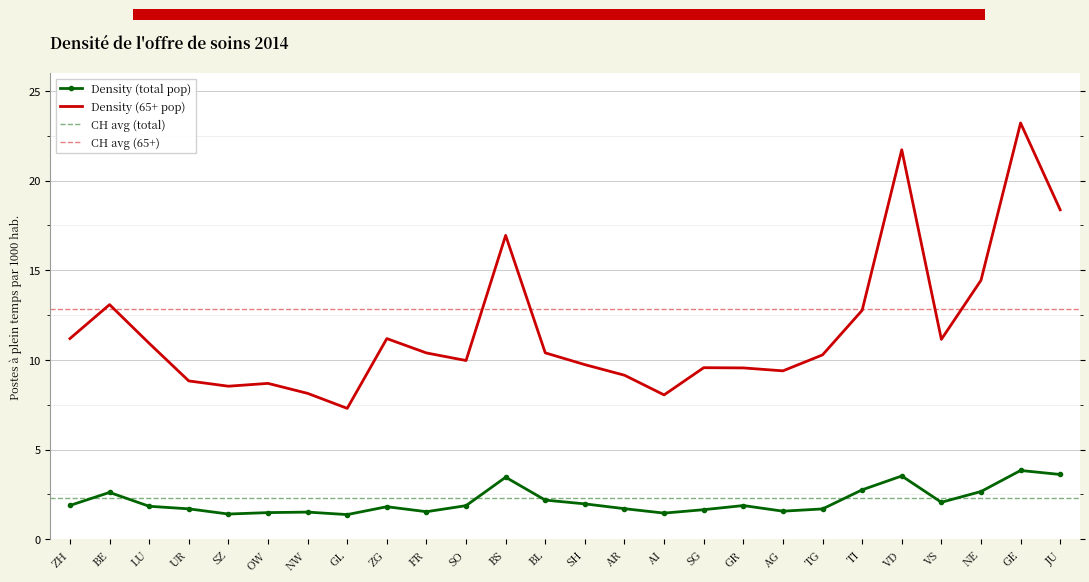

List the series in order of their overall mean, lowest first.

Density (total pop), Density (65+ pop)